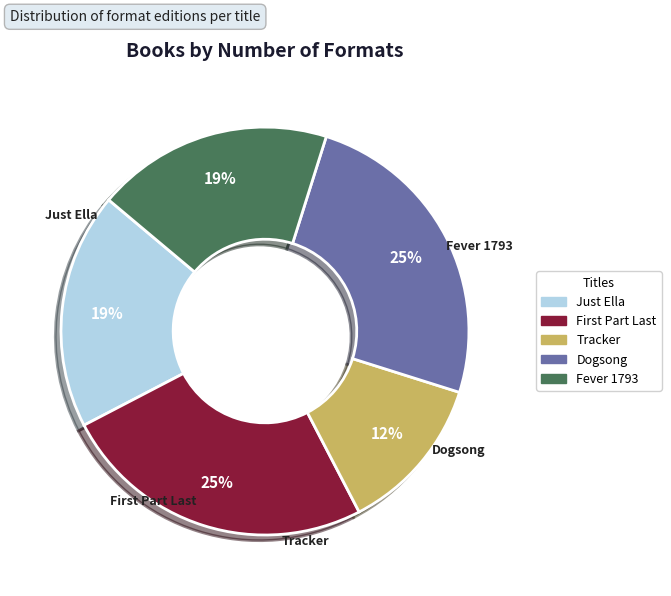

Count the number of slices in the pie.

5